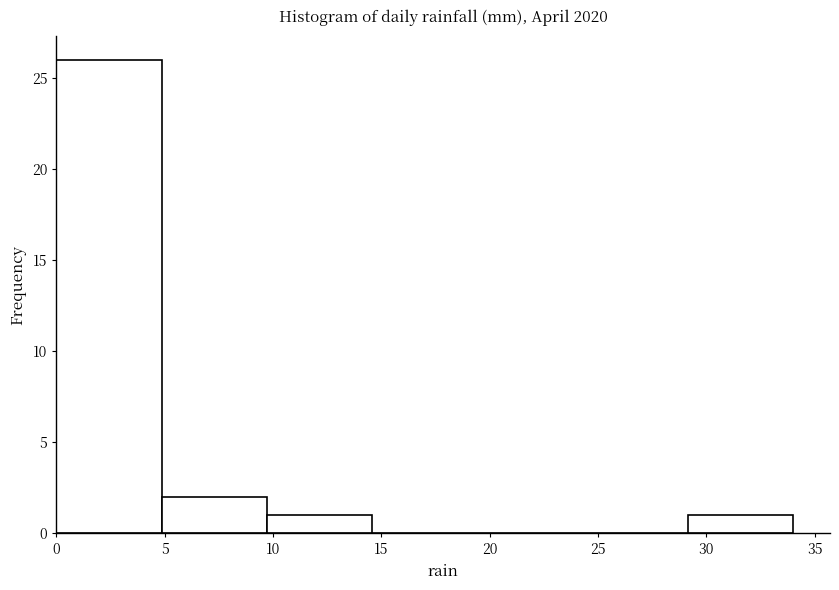

How tall is the bar that spans 0.0 to 5.0 on the x-axis? Neither the bar edges nor the heights are printed on the chart, so give them approximately, as read against the axes.

26